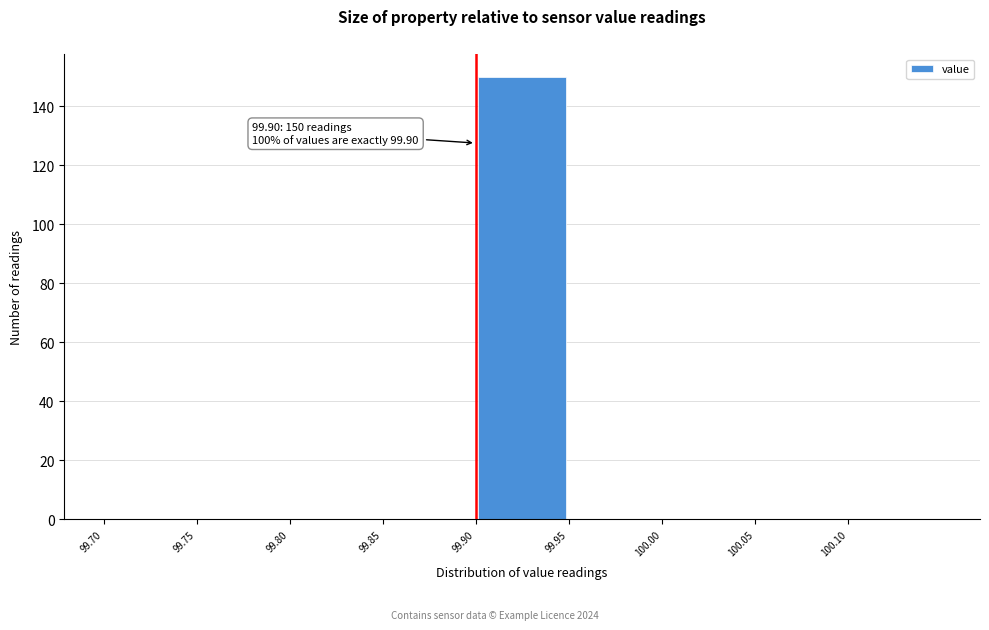

Over which range of the x-axis is the bar tallest?

99.90 to 99.95